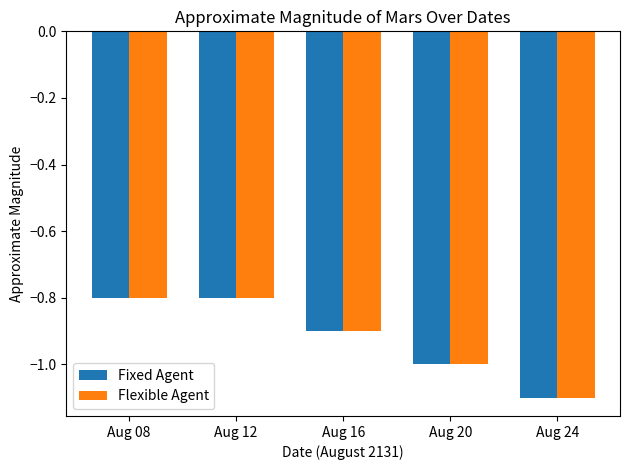

What is the minimum value shown in the chart?

-1.1